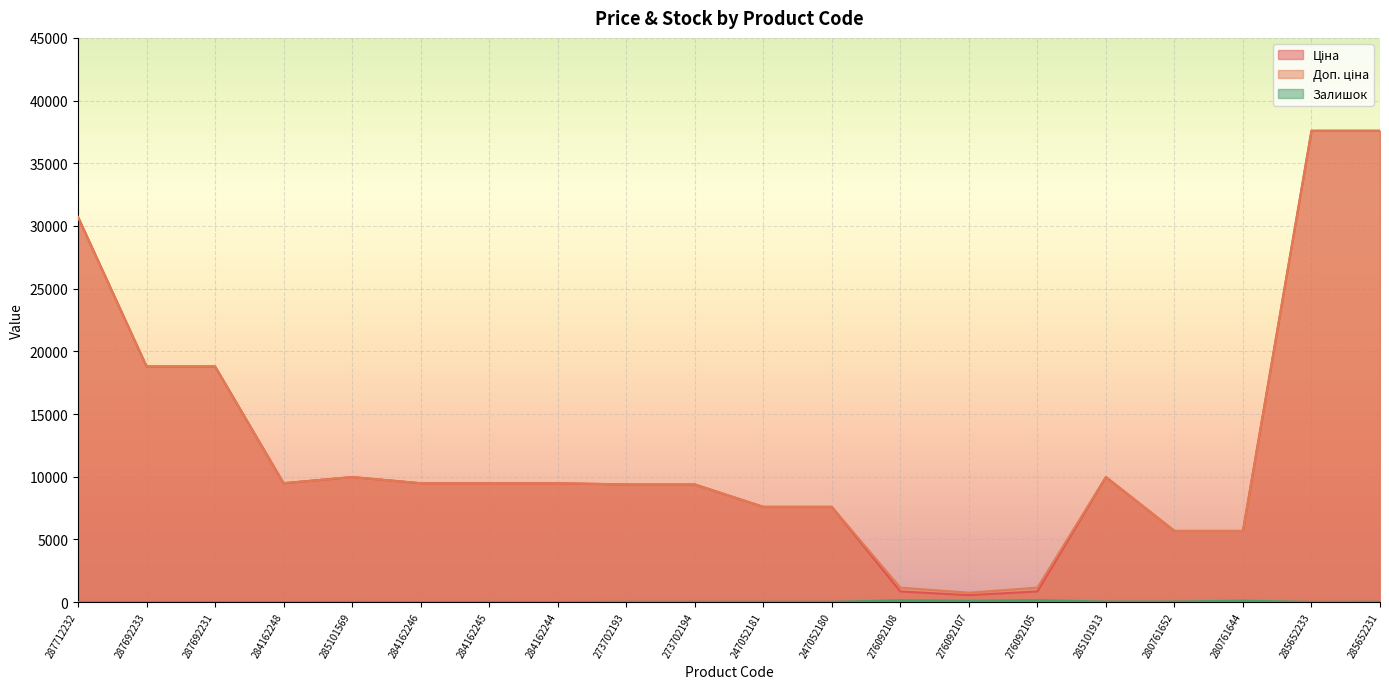

What is the sum of the Доп. ціна values at 280761644 and 273702193?

15057.8